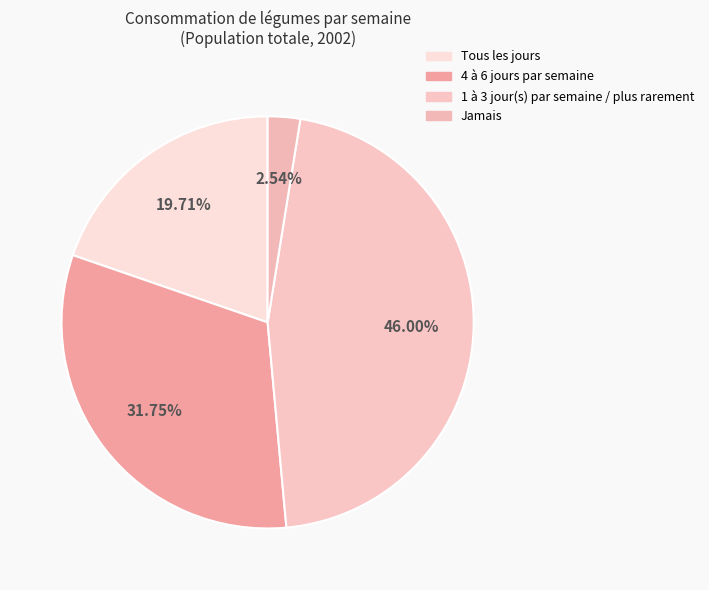

Rank the categories by value from highest to lowest.

1 à 3 jour(s) par semaine / plus rarement, 4 à 6 jours par semaine, Tous les jours, Jamais